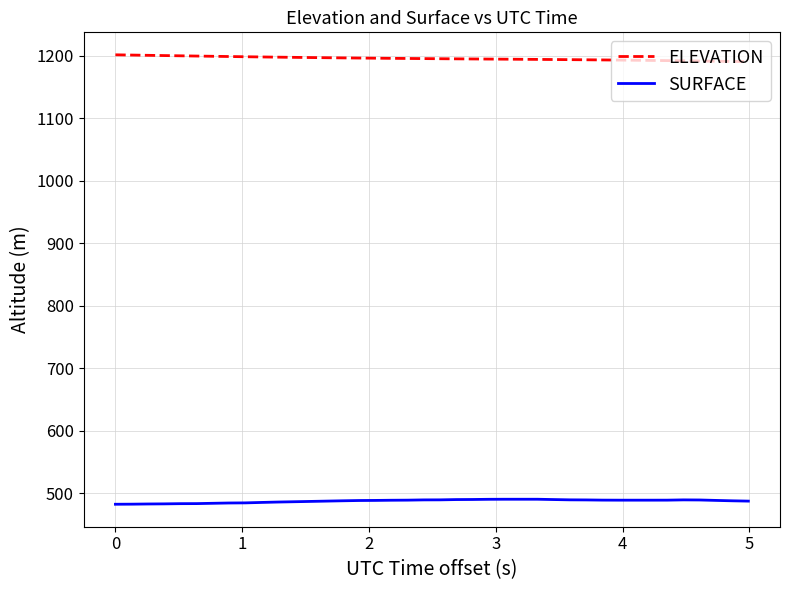

How many distinct data groups are displayed?

2